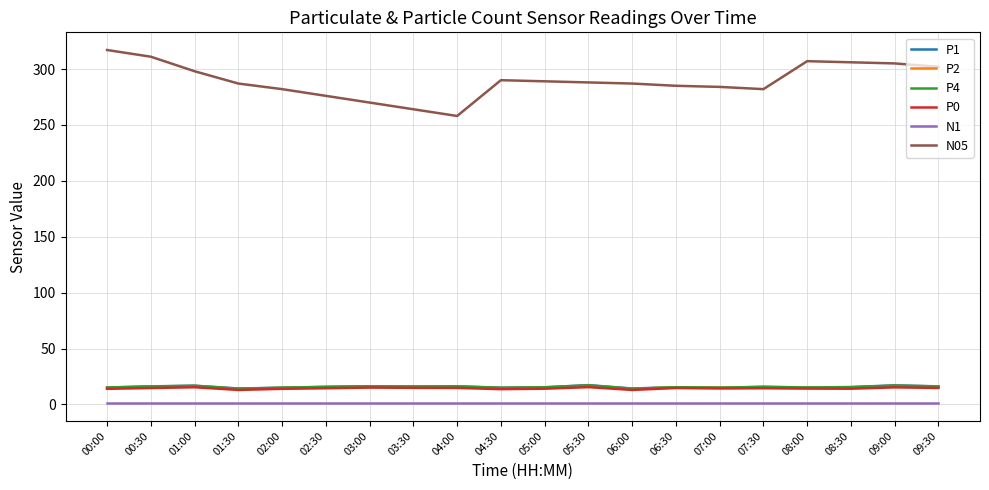

Is the value of P2 at 09:00 greater than the value of N1 at 04:30?

Yes